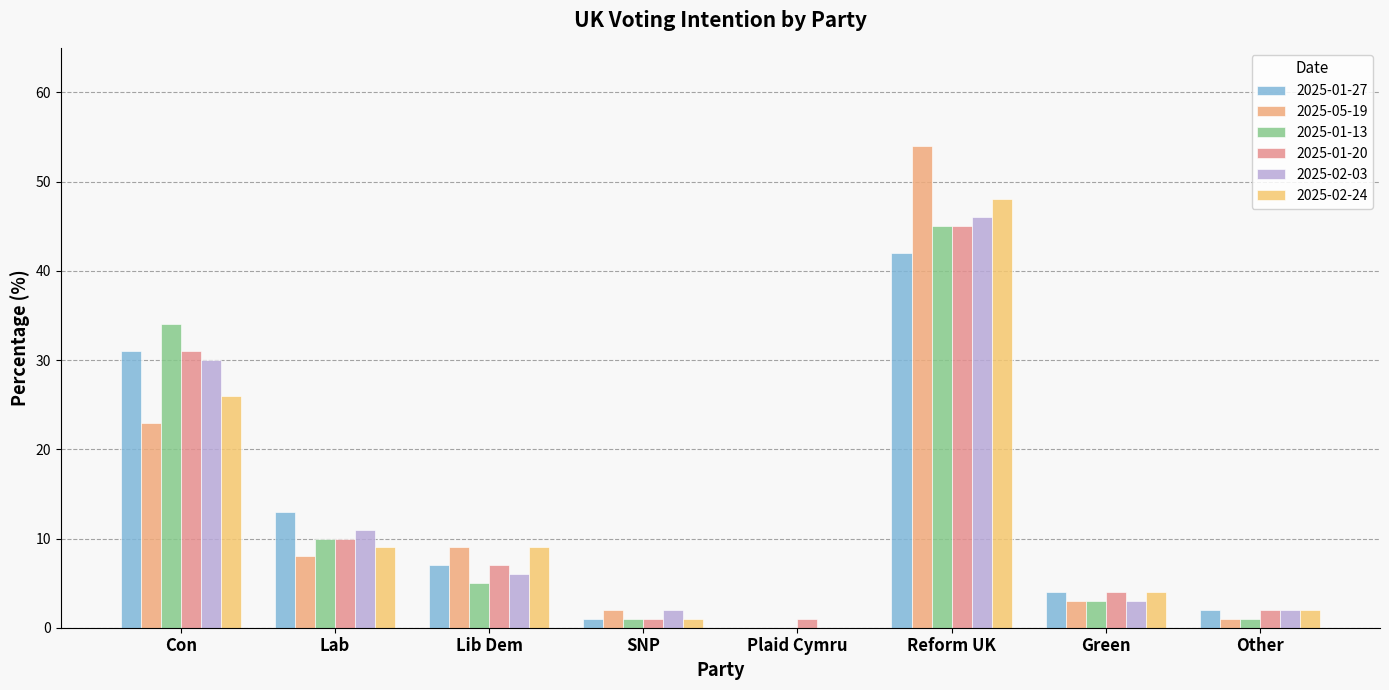

At which label does 2025-02-03 first exceed 6?

Con